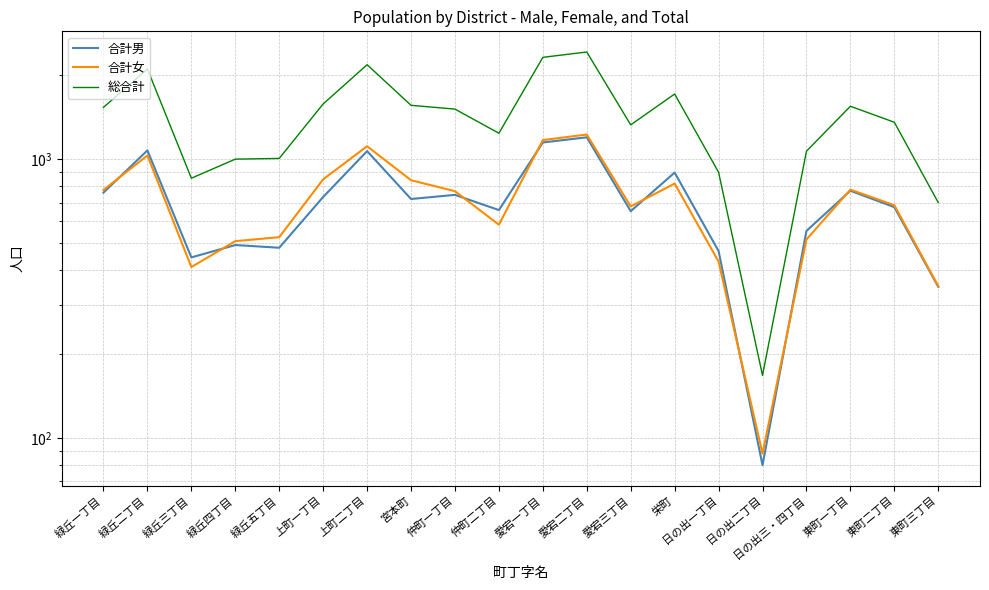

Which category has the highest value across all series?

愛宕二丁目